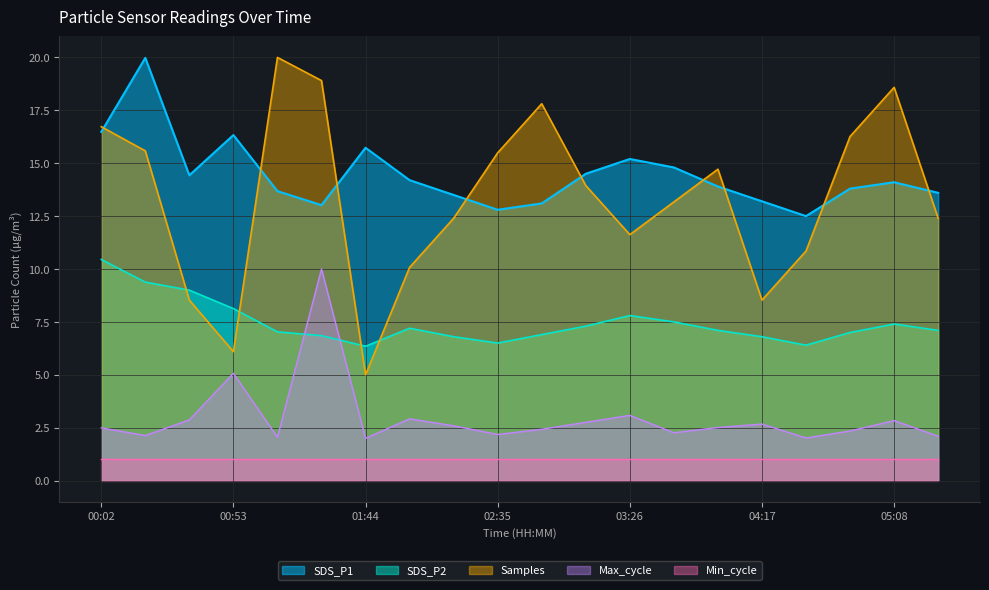

Which series has the largest total across all categories?

SDS_P1